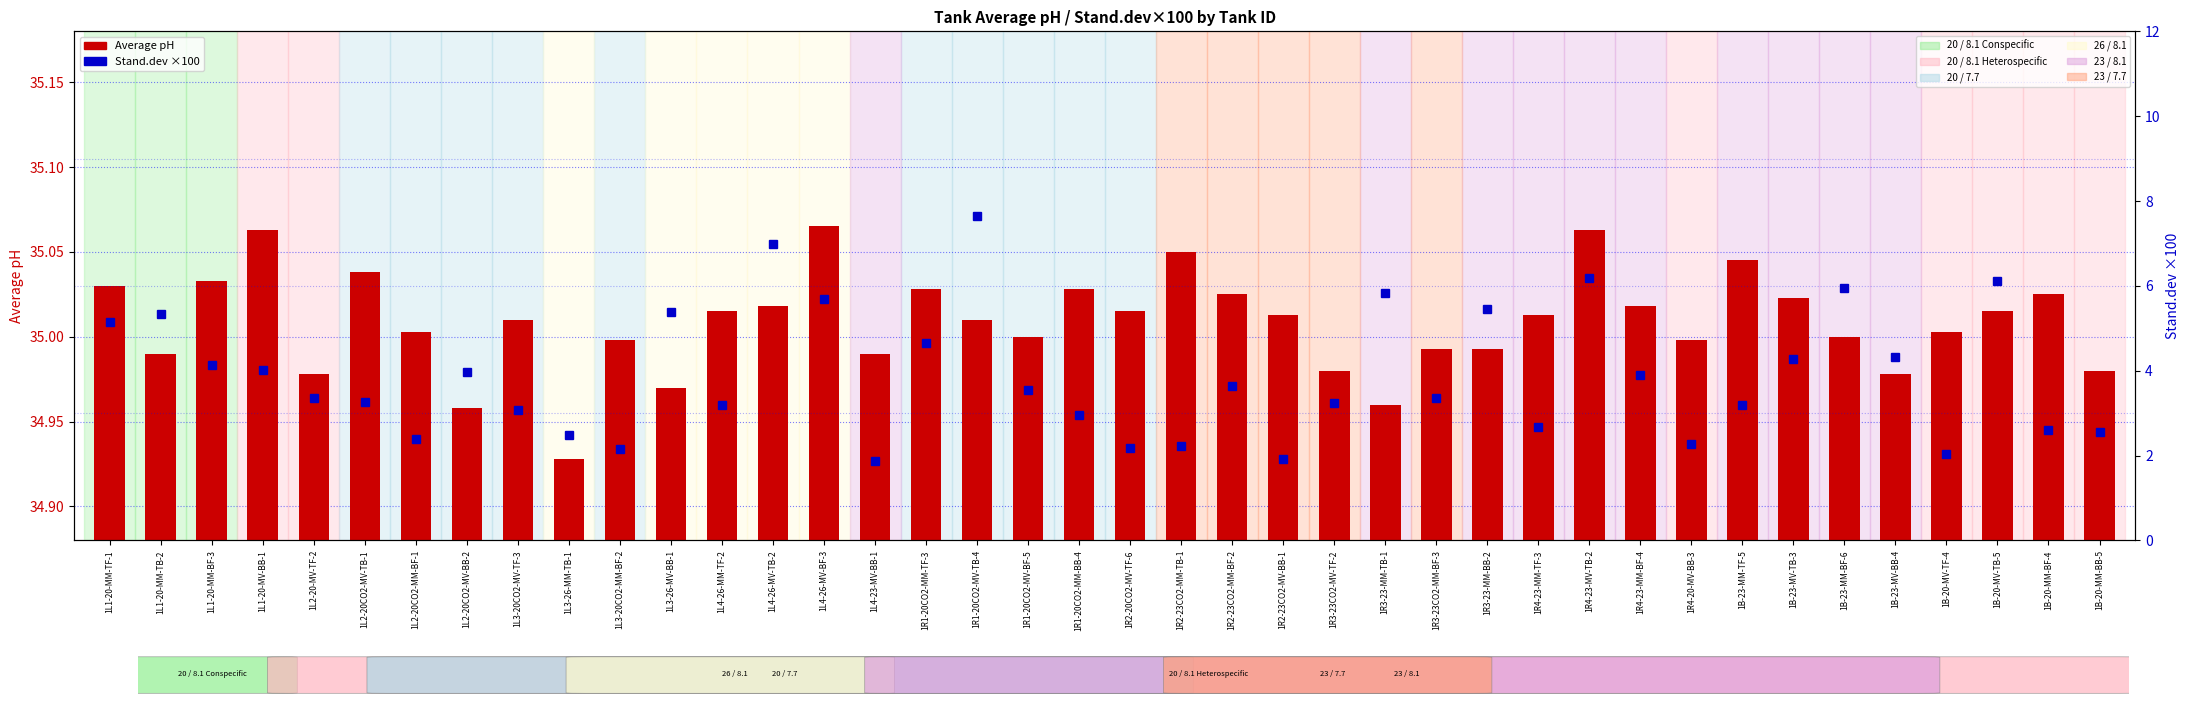

What is the total value across all series at 1L1-20-MM-TF-1?

40.2